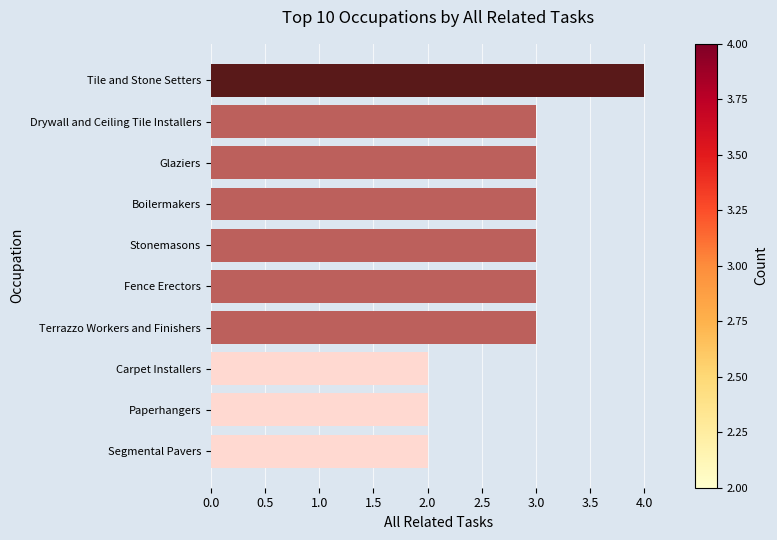

Are the bars horizontal?

Yes